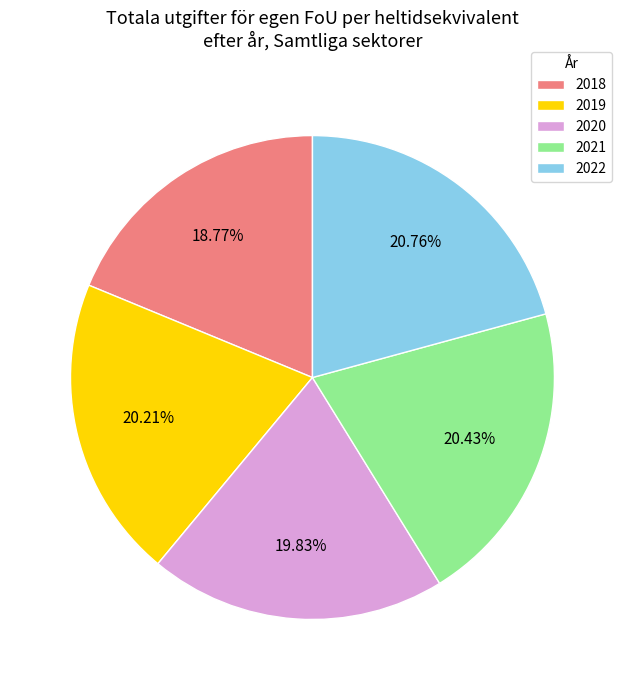

Is 2021 the majority of the pie?

No